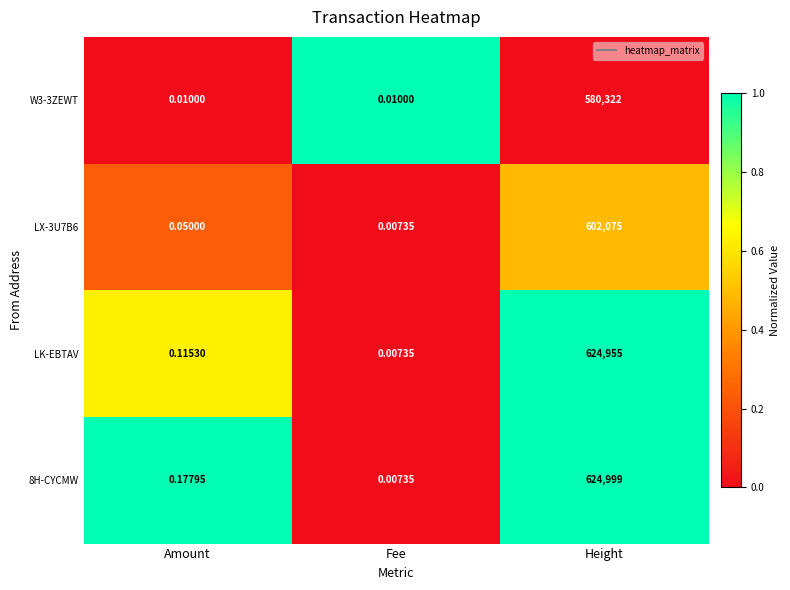

Rank the categories by LX-3U7B6 value from lowest to highest.

Fee, Amount, Height